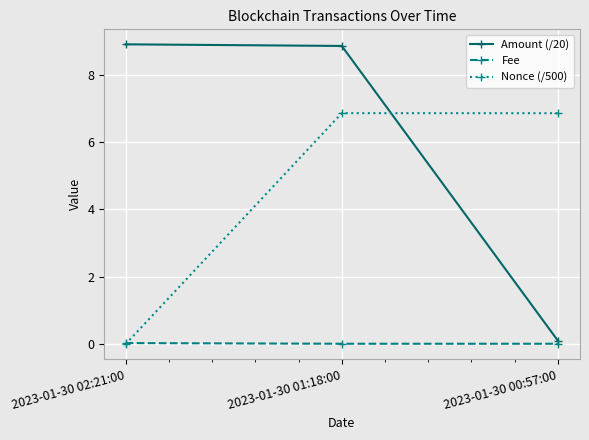

At which label does Nonce (/500) reach its minimum?

2023-01-30 02:21:00